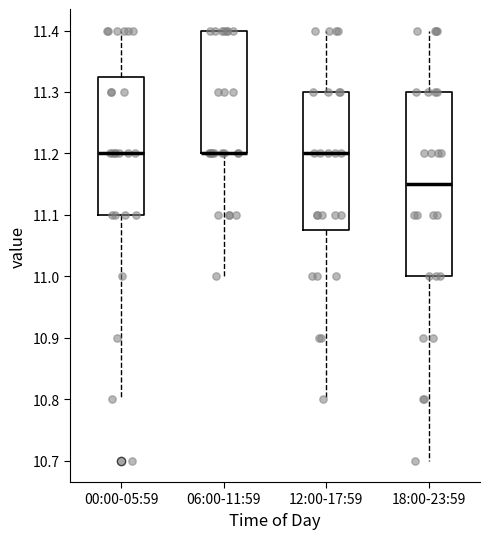

Reading left to right, read every box against the y-axis: the position of its median line, the range the box covers, and the ends of its whiskers. The values are not printed on the chart, so give them approximately, as read against the axis.

00:00-05:59: median 11.20, box 11.10 to 11.33, whiskers 10.80 to 11.40
06:00-11:59: median 11.20 (drawn on the box's lower edge), box 11.20 to 11.40, whiskers 11.00 to 11.40
12:00-17:59: median 11.20, box 11.08 to 11.30, whiskers 10.80 to 11.40
18:00-23:59: median 11.15, box 11.00 to 11.30, whiskers 10.70 to 11.40